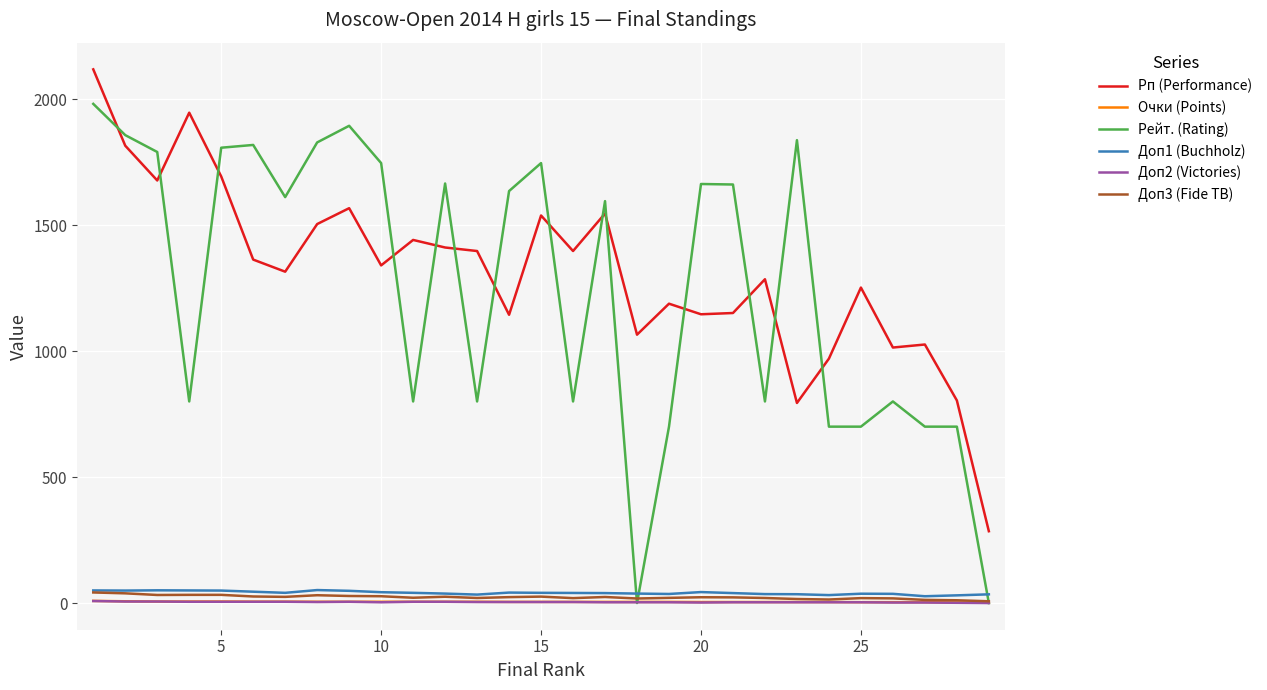

Which series has the largest range (max minus min)?

Рейт. (Rating)